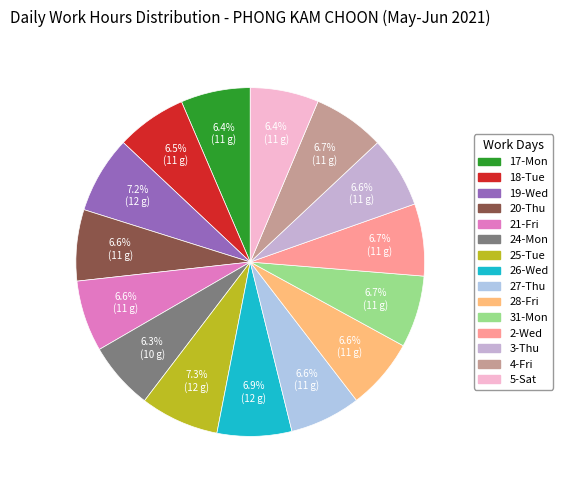

Which category has the biggest portion of the pie?

25-Tue